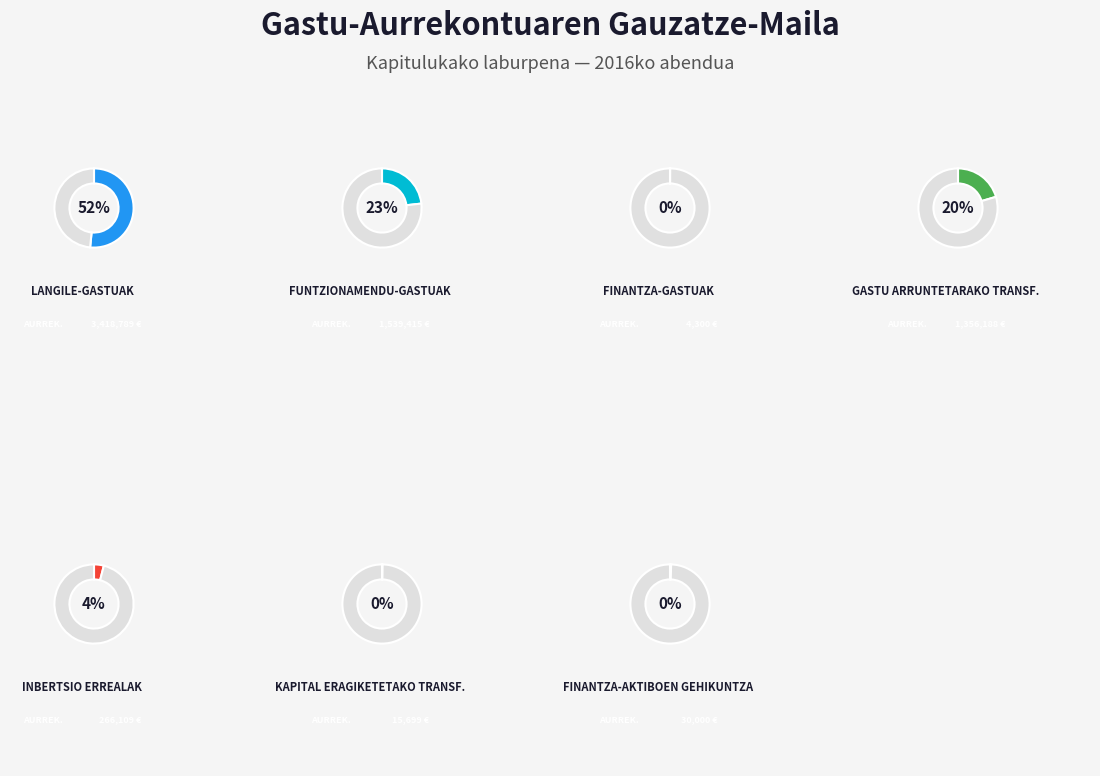

Between FUNTZIONAMENDU-GASTUAK and INBERTSIO ERREALAK, which is larger?

FUNTZIONAMENDU-GASTUAK